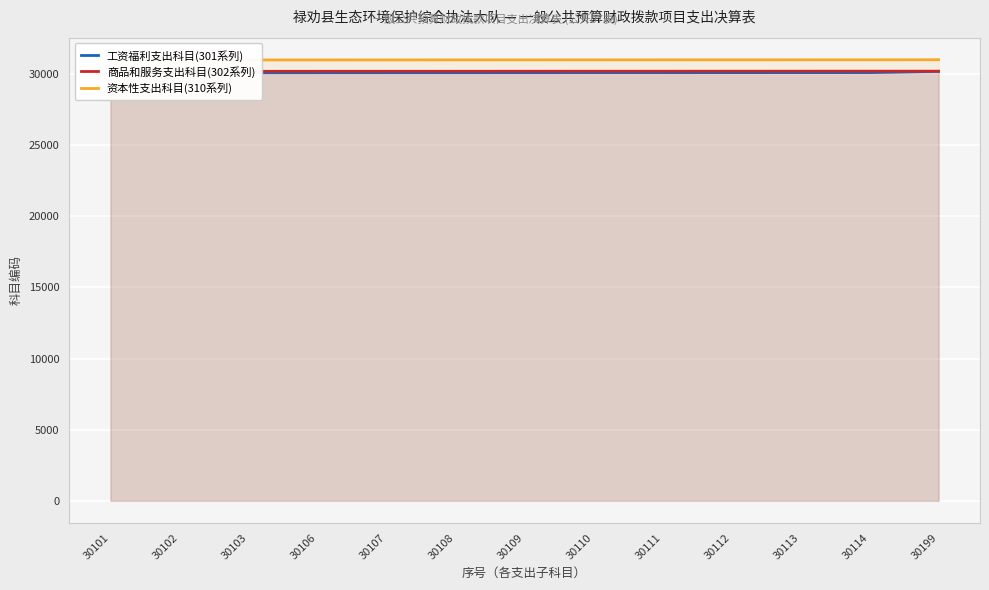

Which series has the largest total across all categories?

资本性支出科目(310系列)